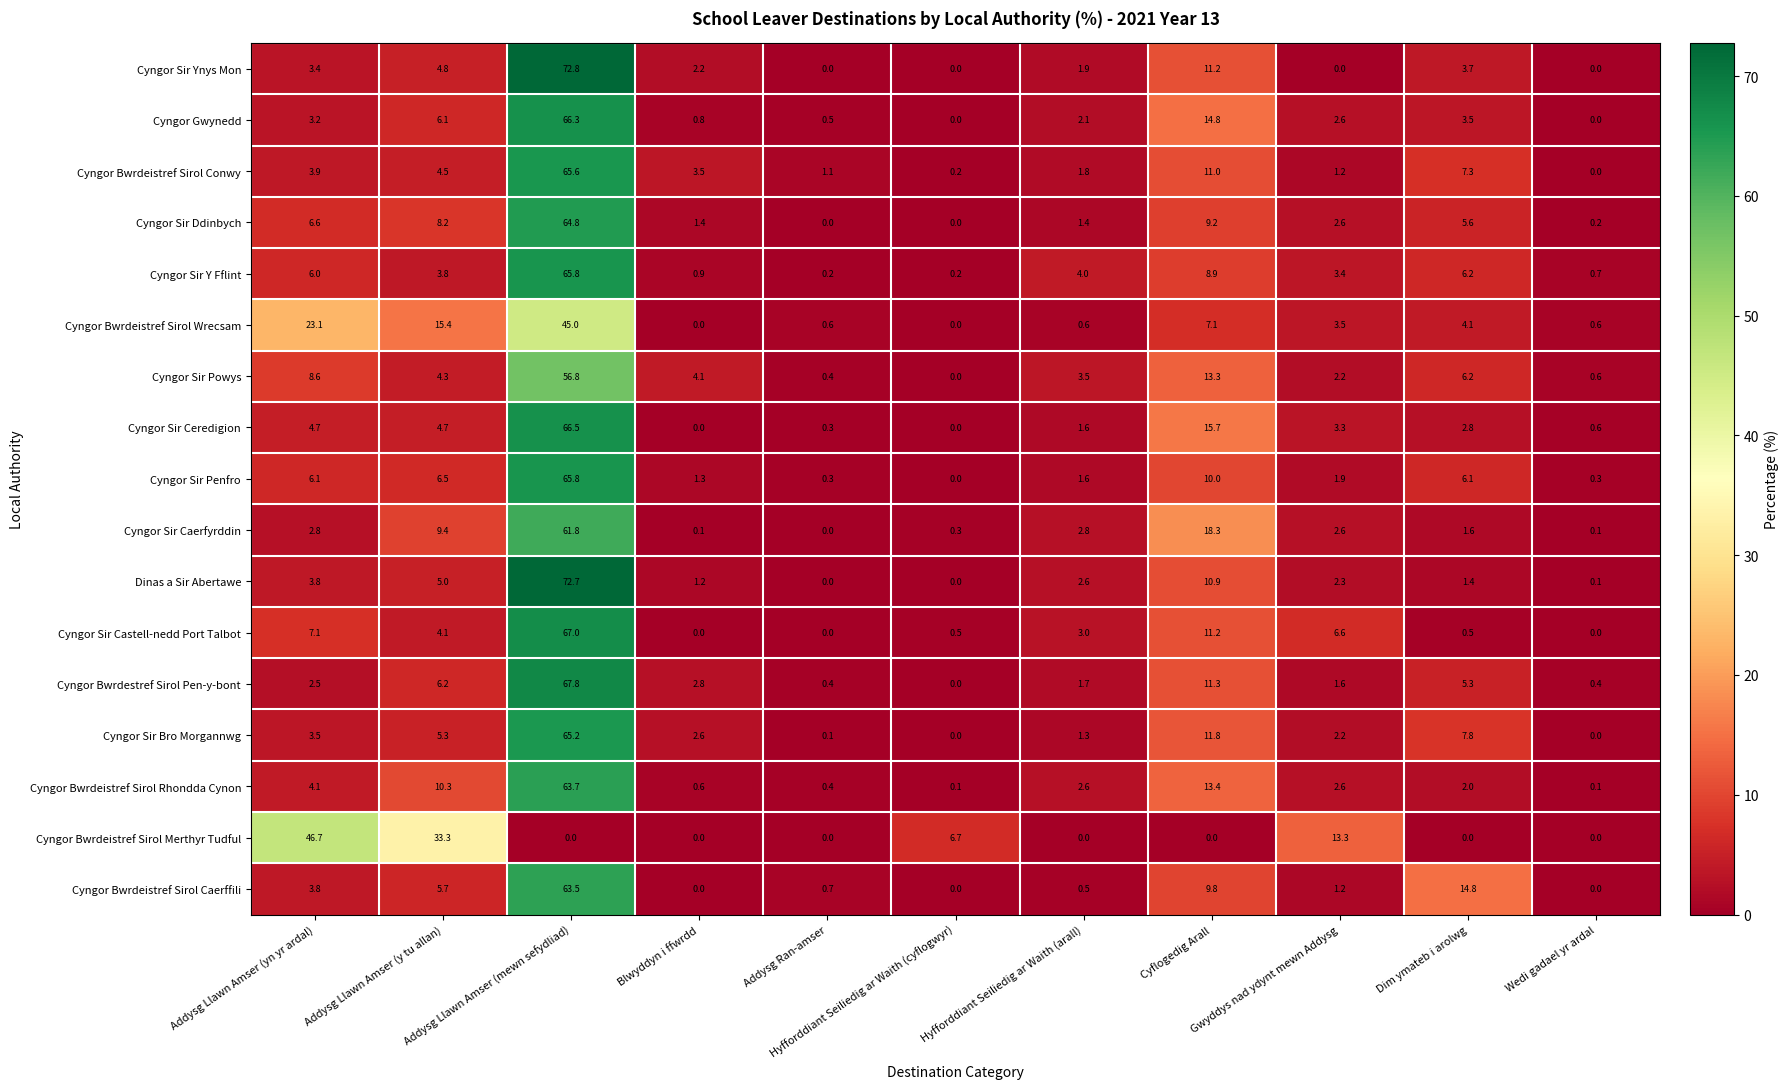

How many values in the Cyngor Bwrdeistref Sirol Conwy series are below 3?

5